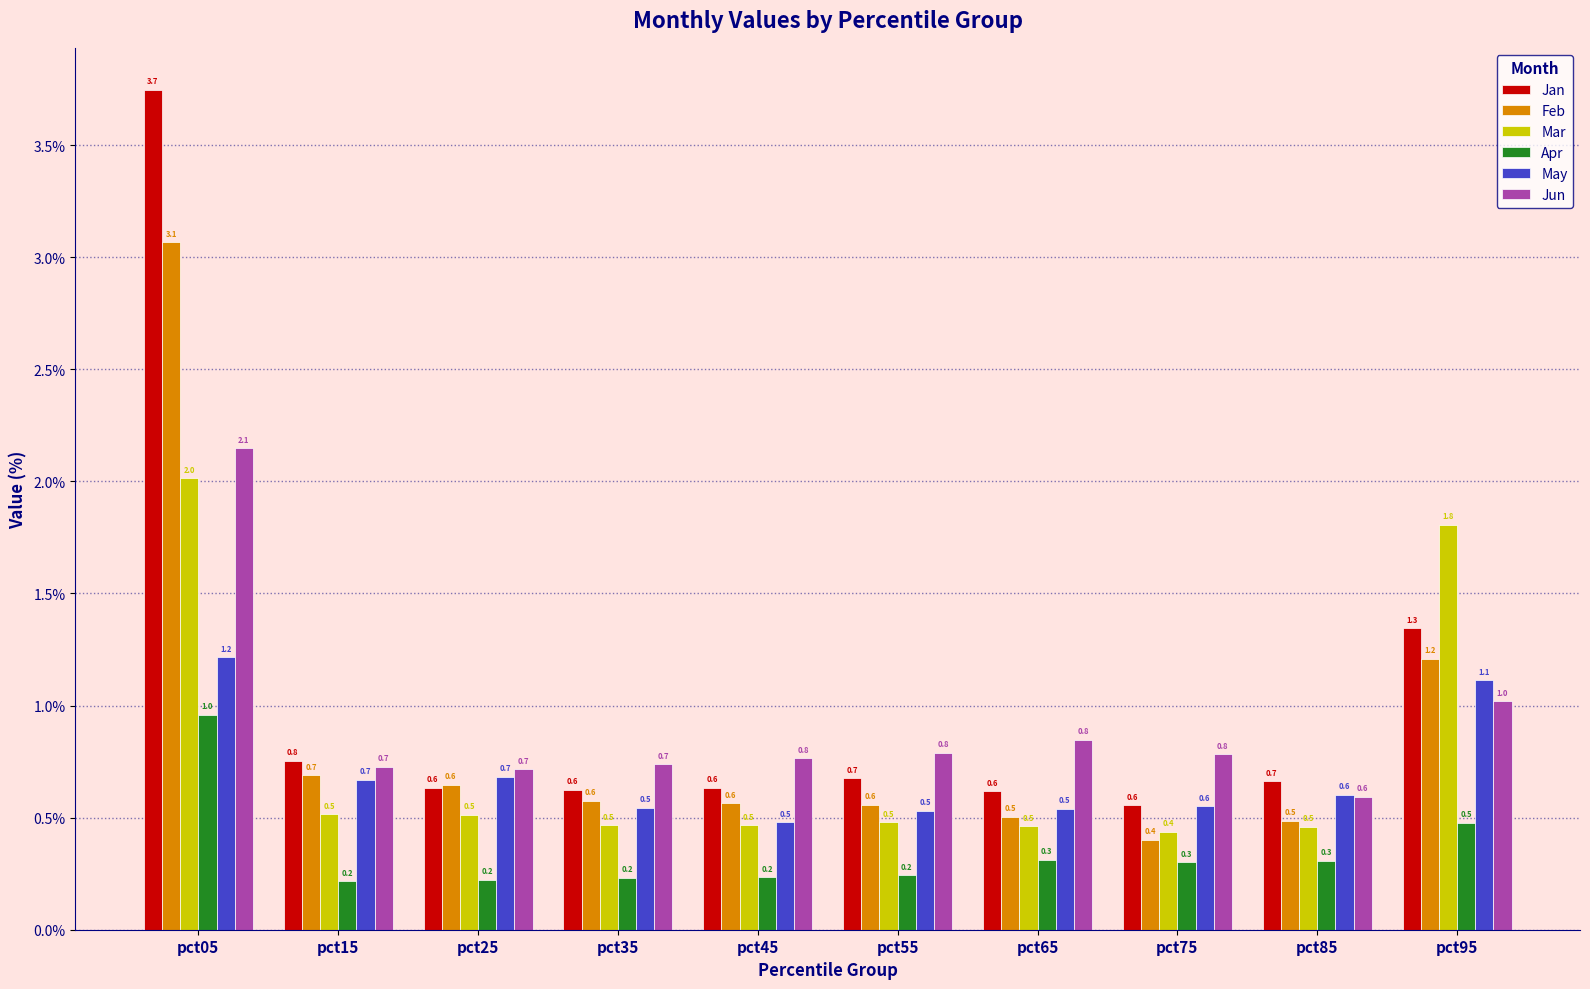

What is the maximum value shown in the chart?

3.7